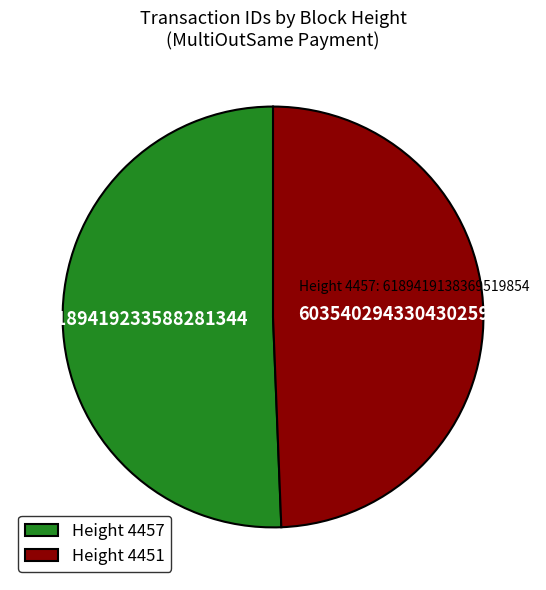

Does any single category account for the majority?

Yes